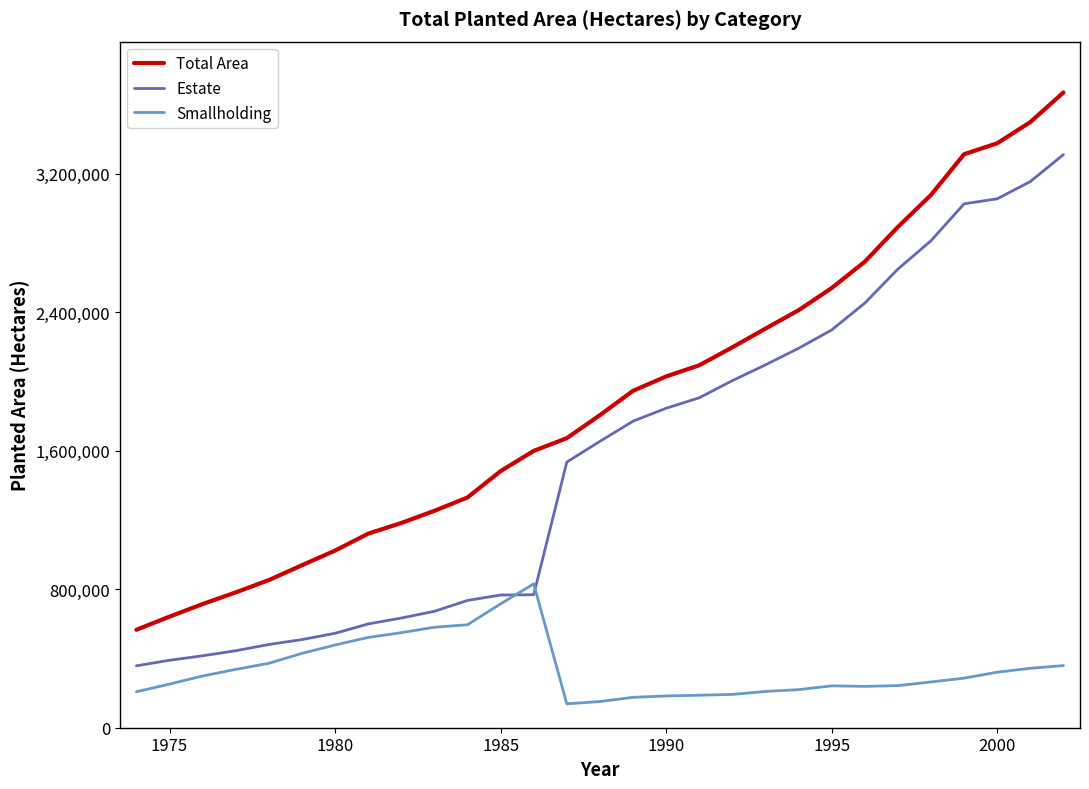

Which series has the largest total across all categories?

Total Area